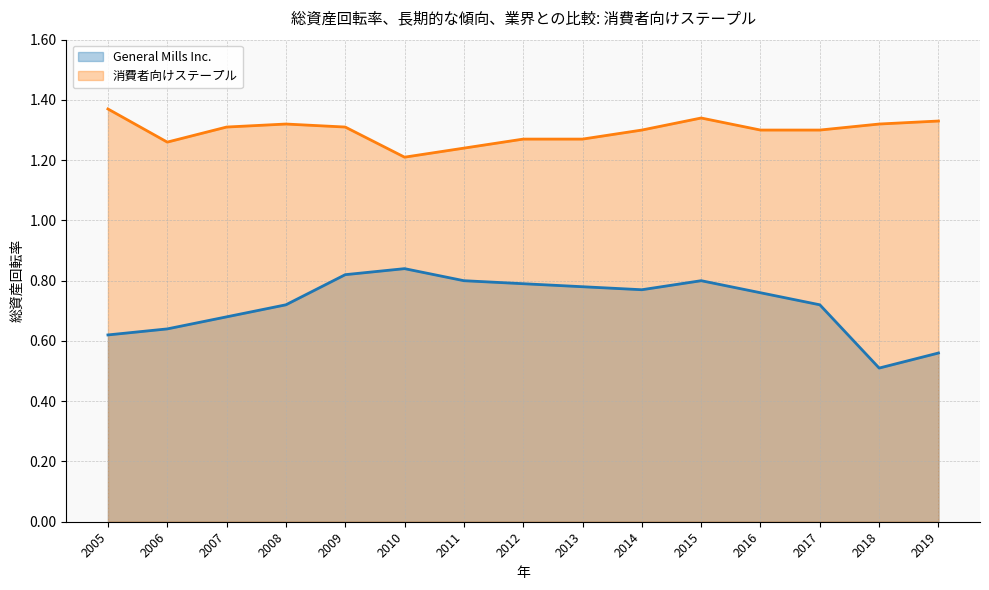

True or false: General Mills Inc. and 消費者向けステープル intersect in this chart.

False